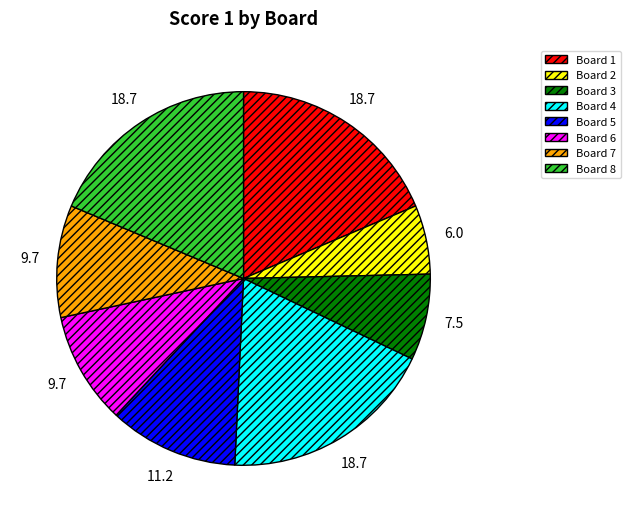

Does Board 5 represent more than half of the total?

No